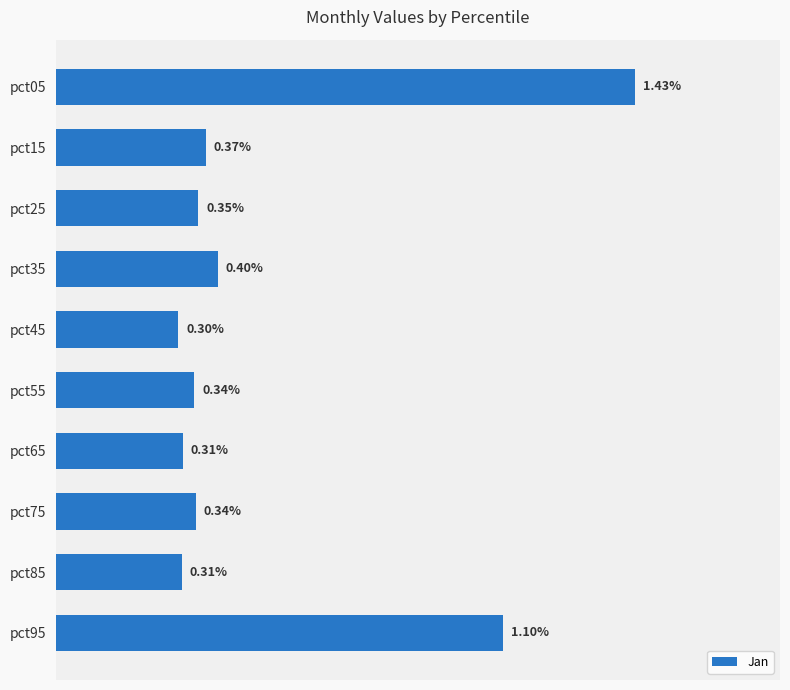

Between pct35 and pct25, which is larger?

pct35